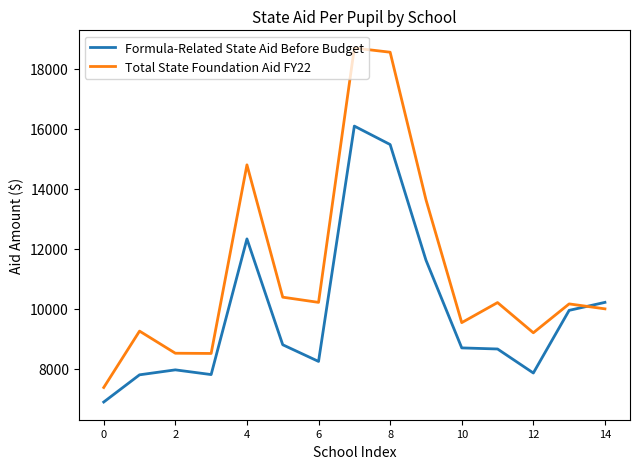

How many lines are shown in the chart?

2